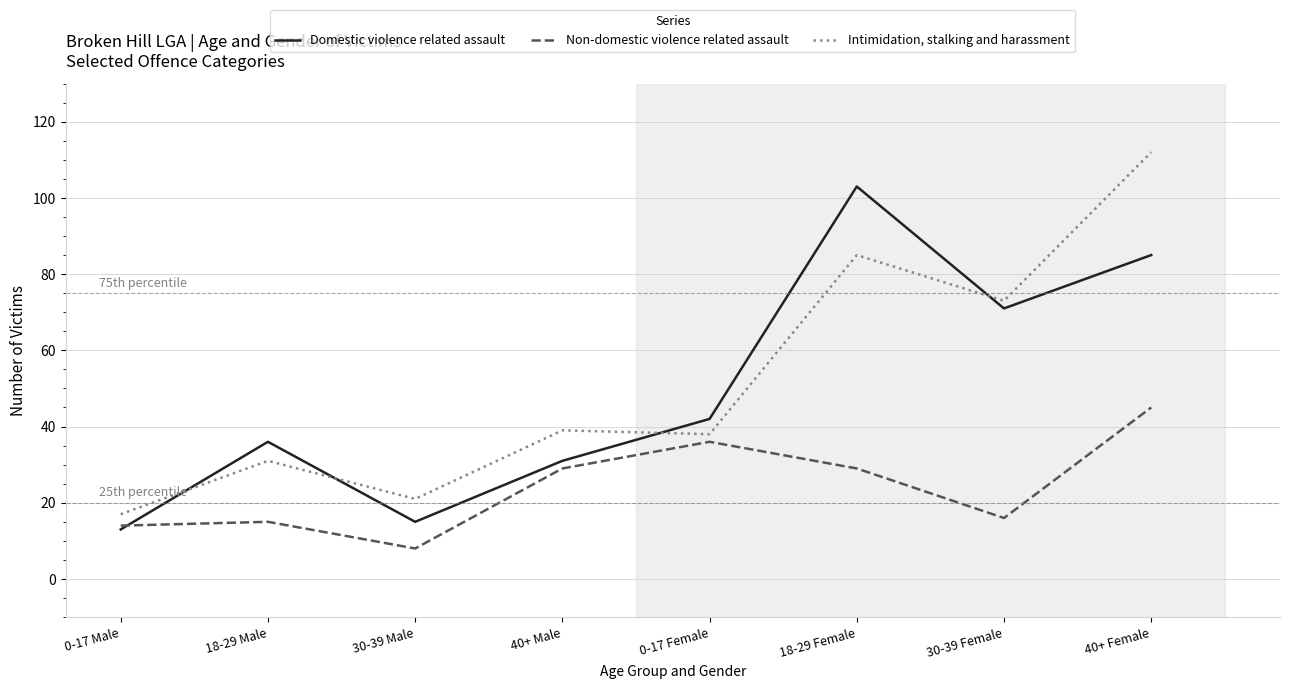

Which category has the highest value in the Non-domestic violence related assault series?

40+ Female